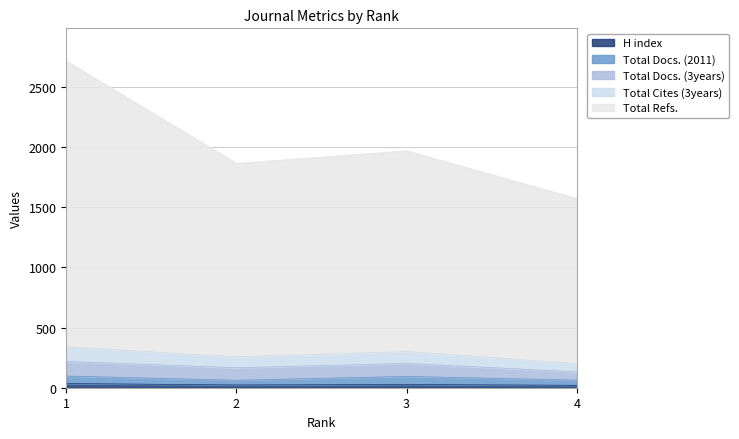

What is the sum of the H index values at 2 and 1?

58